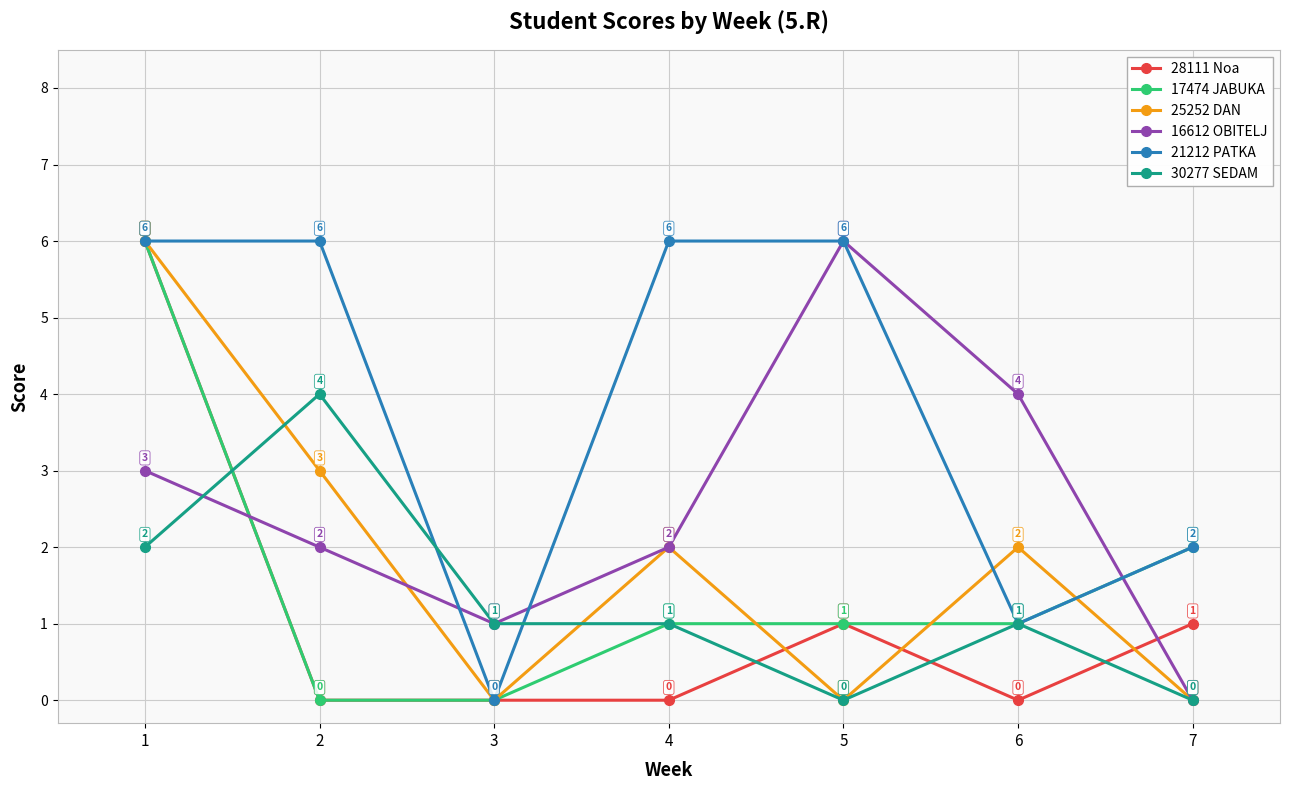

Reading left to right, extract all data points from this chart.

28111 Noa: 6	0	0	0	1	0	1
17474 JABUKA: 6	0	0	1	1	1	2
25252 DAN: 6	3	0	2	0	2	0
16612 OBITELJ: 3	2	1	2	6	4	0
21212 PATKA: 6	6	0	6	6	1	2
30277 SEDAM: 2	4	1	1	0	1	0